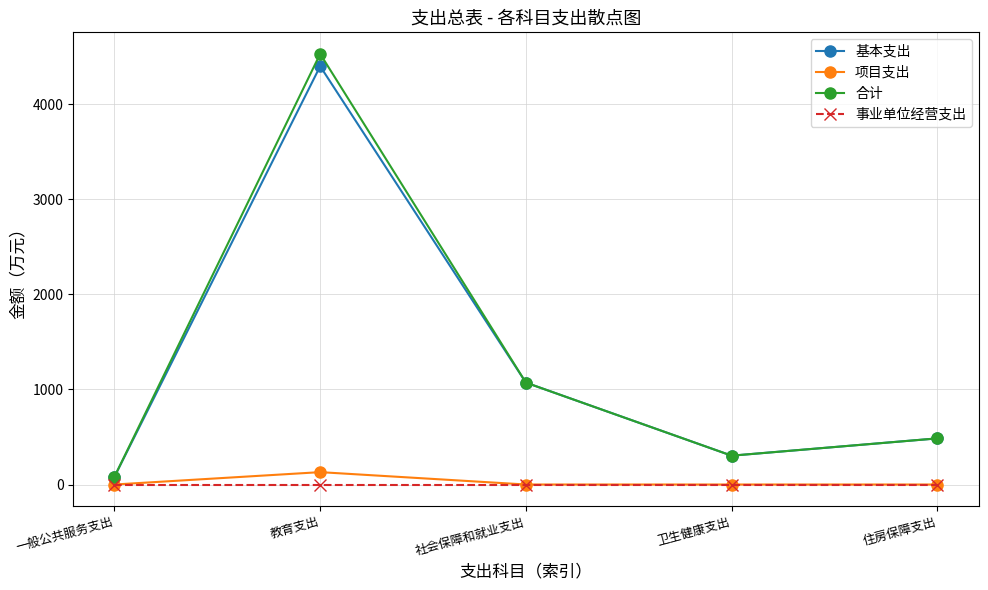

What is the label of the 2nd point from the right?

卫生健康支出